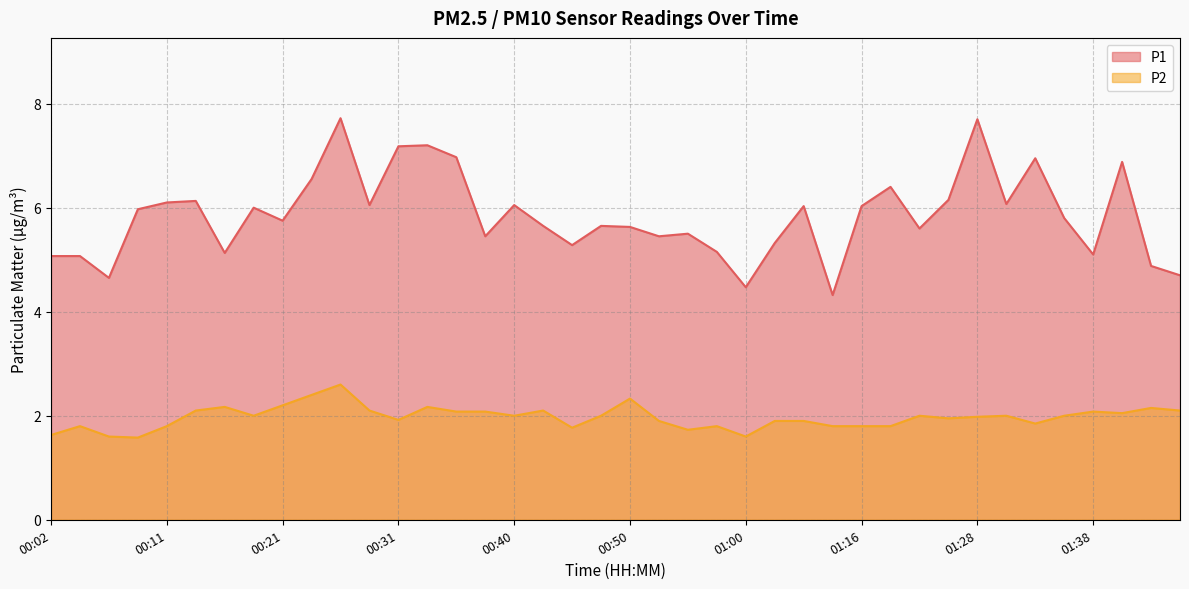

Reading right to left, what are all the values shown in this chart?

P1: 01:46=4.7	01:43=4.9	01:41=6.9	01:38=5.1	01:36=5.8	01:33=7.0	01:30=6.1	01:28=7.7	01:25=6.2	01:23=5.6	01:21=6.4	01:16=6.0	01:07=4.3	01:05=6.0	01:02=5.3	01:00=4.5	00:57=5.2	00:55=5.5	00:53=5.5	00:50=5.6	00:48=5.7	00:45=5.3	00:43=5.7	00:40=6.0	00:38=5.5	00:36=7.0	00:33=7.2	00:31=7.2	00:28=6.0	00:26=7.7	00:23=6.5	00:21=5.8	00:19=6.0	00:16=5.1	00:14=6.1	00:11=6.1	00:09=6.0	00:06=4.7	00:04=5.1	00:02=5.1
P2: 01:46=2.1	01:43=2.1	01:41=2.0	01:38=2.1	01:36=2.0	01:33=1.9	01:30=2.0	01:28=2.0	01:25=1.9	01:23=2.0	01:21=1.8	01:16=1.8	01:07=1.8	01:05=1.9	01:02=1.9	01:00=1.6	00:57=1.8	00:55=1.7	00:53=1.9	00:50=2.3	00:48=2.0	00:45=1.8	00:43=2.1	00:40=2.0	00:38=2.1	00:36=2.1	00:33=2.2	00:31=1.9	00:28=2.1	00:26=2.6	00:23=2.4	00:21=2.2	00:19=2.0	00:16=2.2	00:14=2.1	00:11=1.8	00:09=1.6	00:06=1.6	00:04=1.8	00:02=1.6